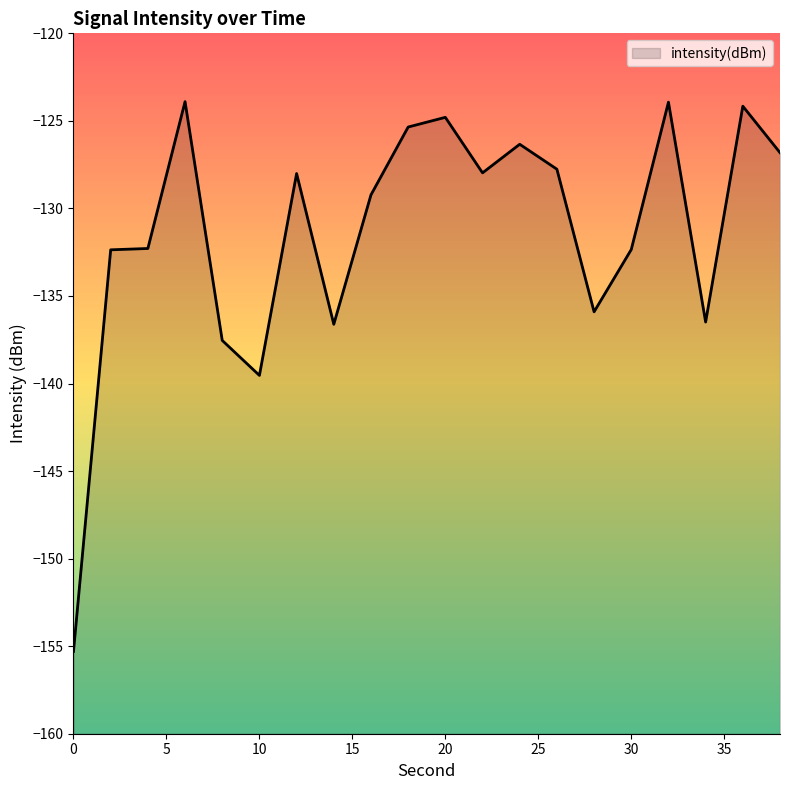

How many data points are less than -128?

11